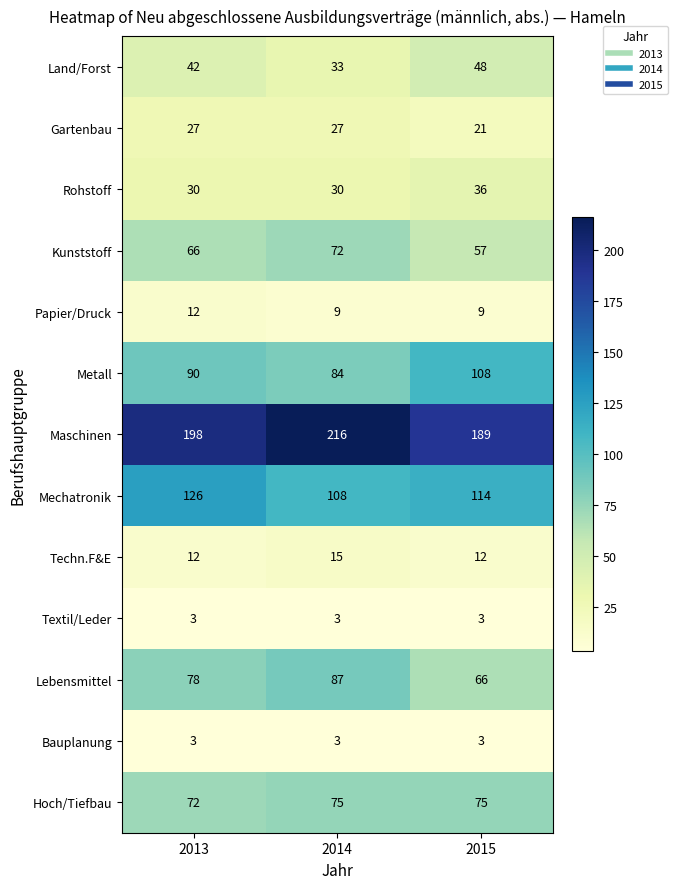

At which label does Kunststoff reach its peak?

2014